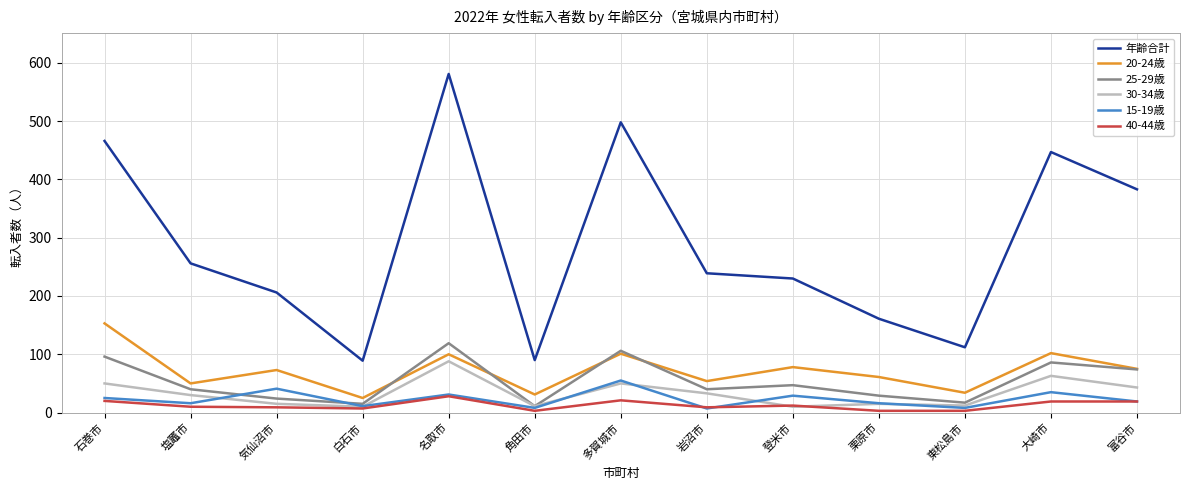

At which category is the sum across all series the highest?

名取市